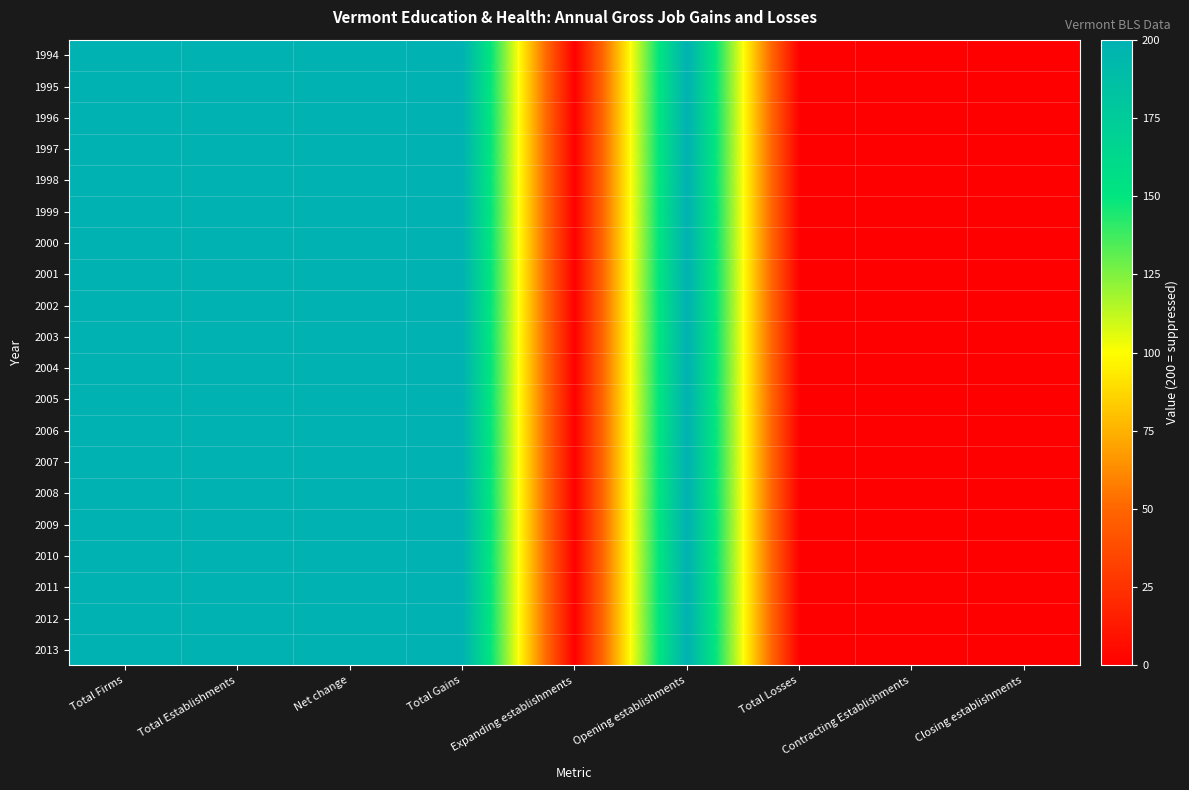

Which category has the lowest value across all series?

Expanding establishments